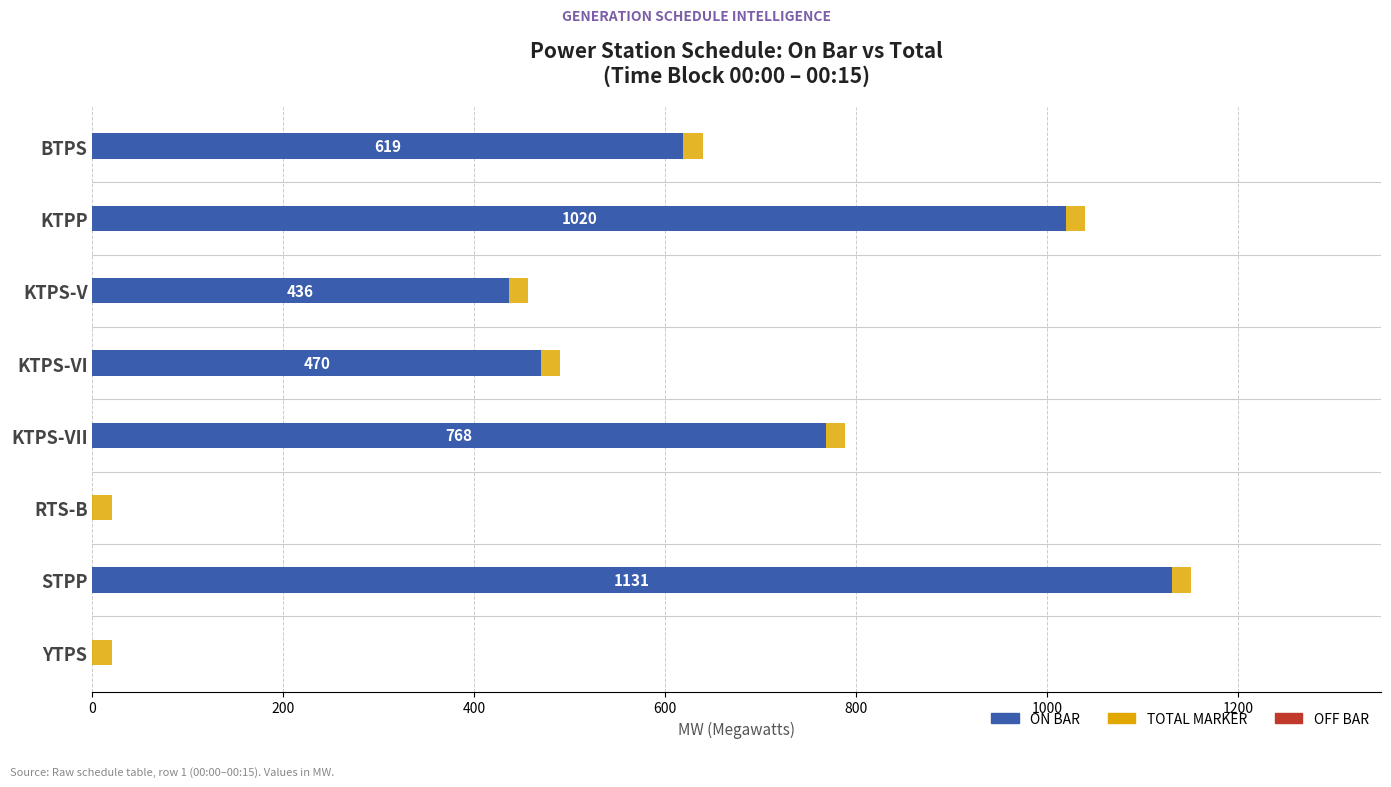

At which category is the sum across all series the highest?

STPP